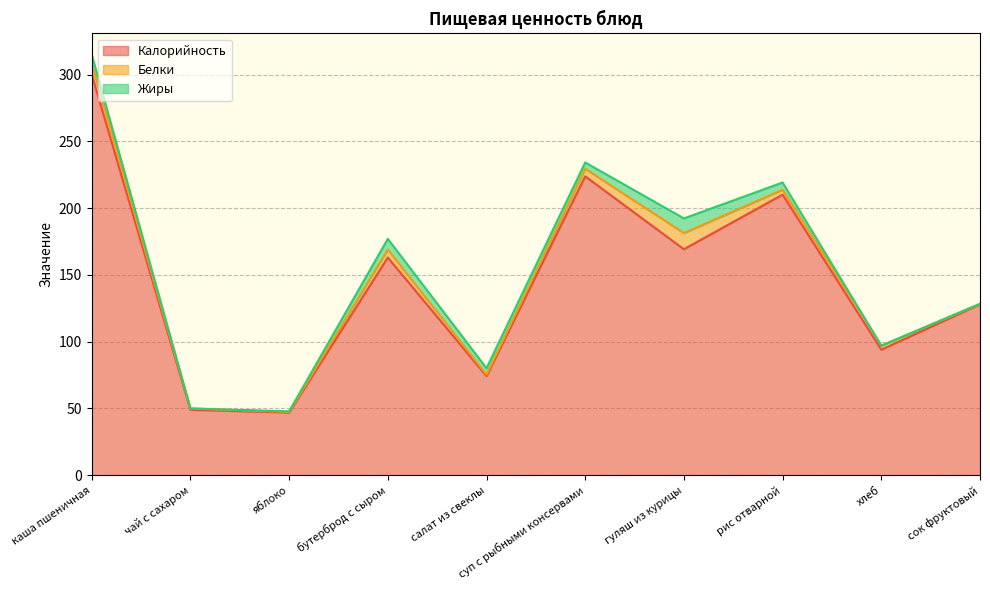

The Калорийность series shows 94.0 at хлеб. True or false?

True